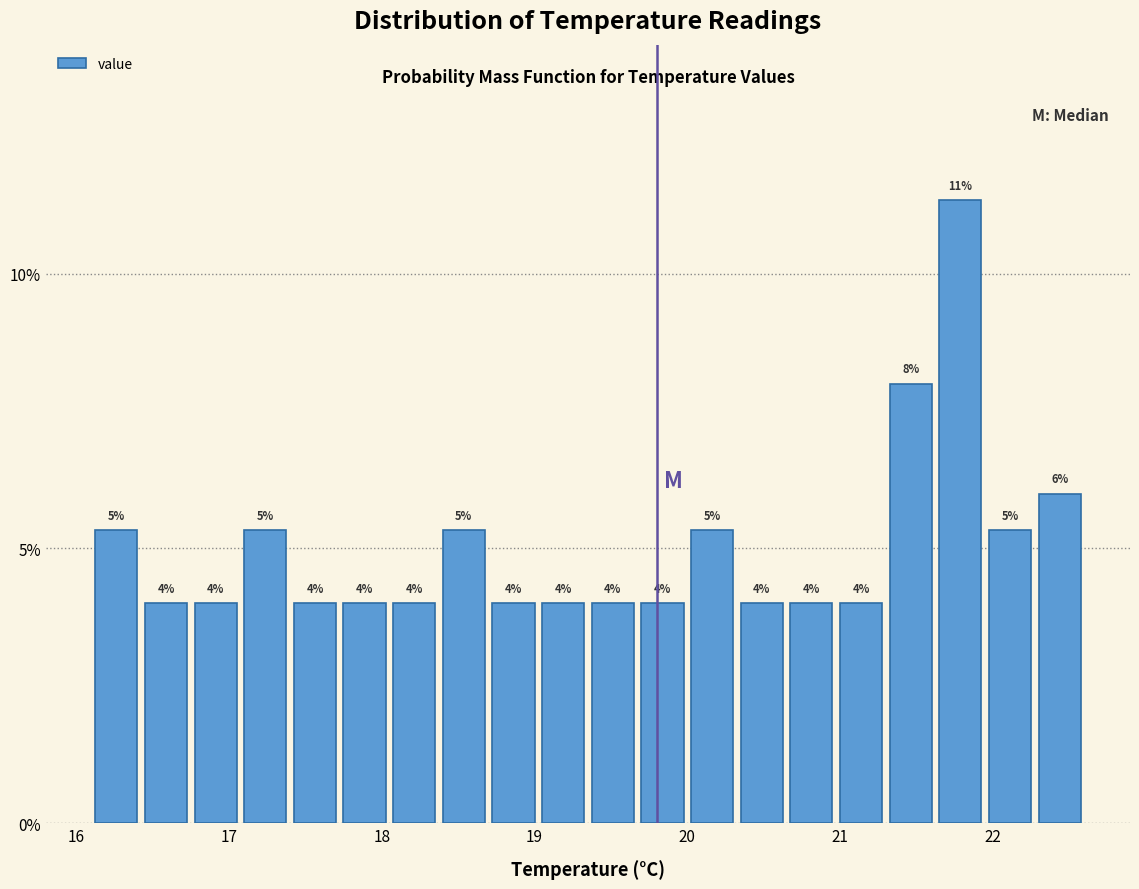

Around what value on the x-axis is the tallest bar? Give the approximate position of its centre, as read against the axis.

21.8